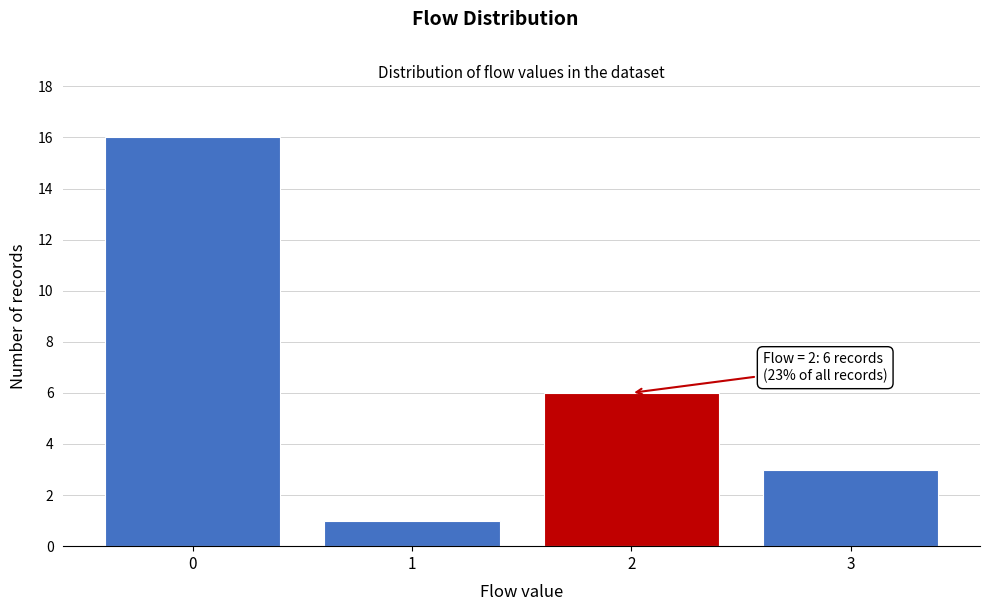

Over which range of the x-axis is the bar tallest?

-0.5 to 0.5